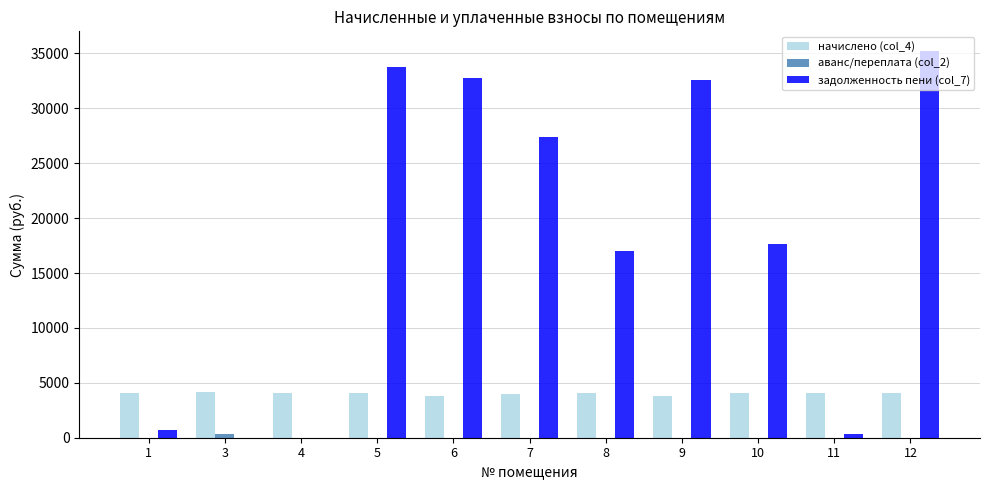

What is the highest value of the начислено (col_4) series?

4188.7